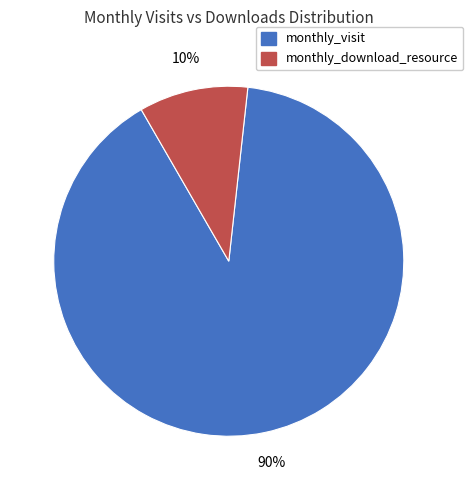

Is the sum of monthly_visit and monthly_download_resource greater than half?

Yes